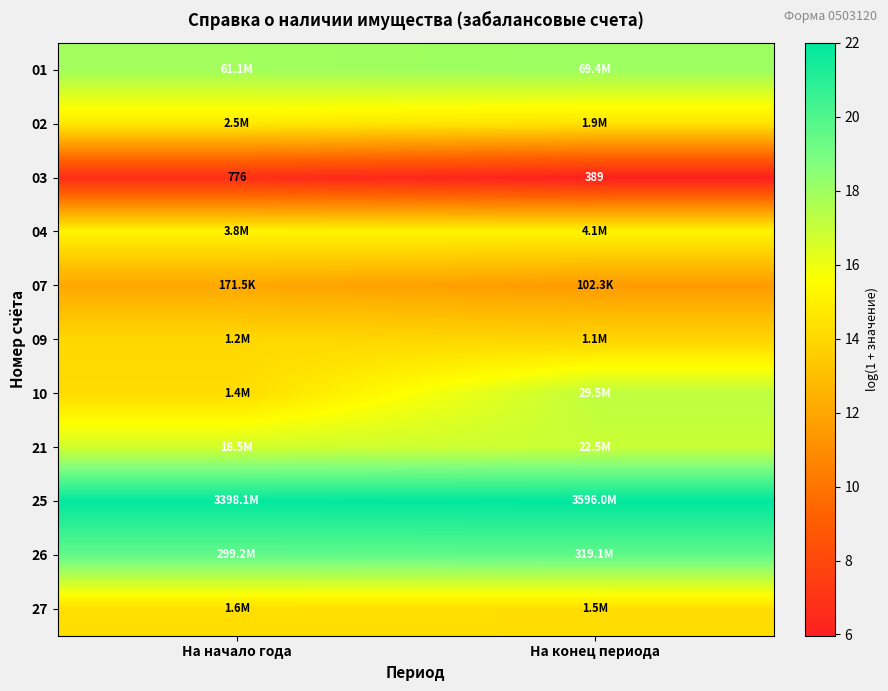

List the labels in order of 03 value, smallest first.

На конец периода, На начало года